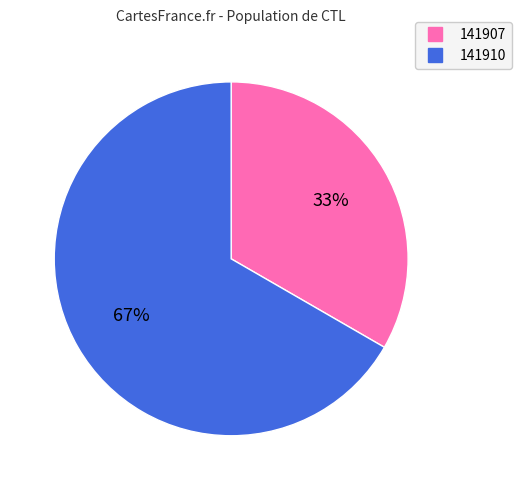

Between 141907 and 141910, which is larger?

141910